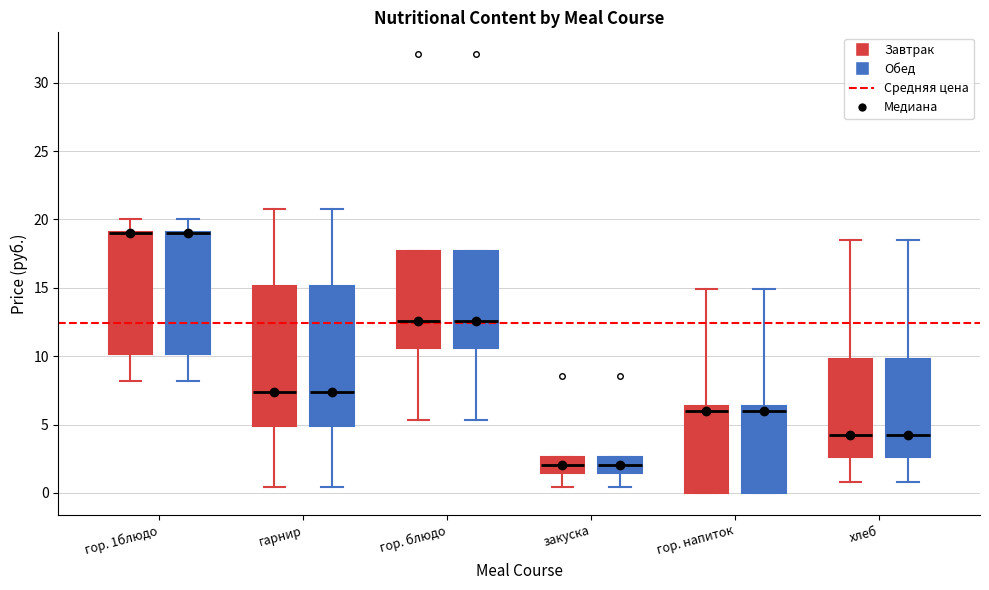

Where does the median line of the box for гор. блюдо (Завтрак) sit on the y-axis? The values are not printed on the chart, so give them approximately, as read against the axis.

12.5